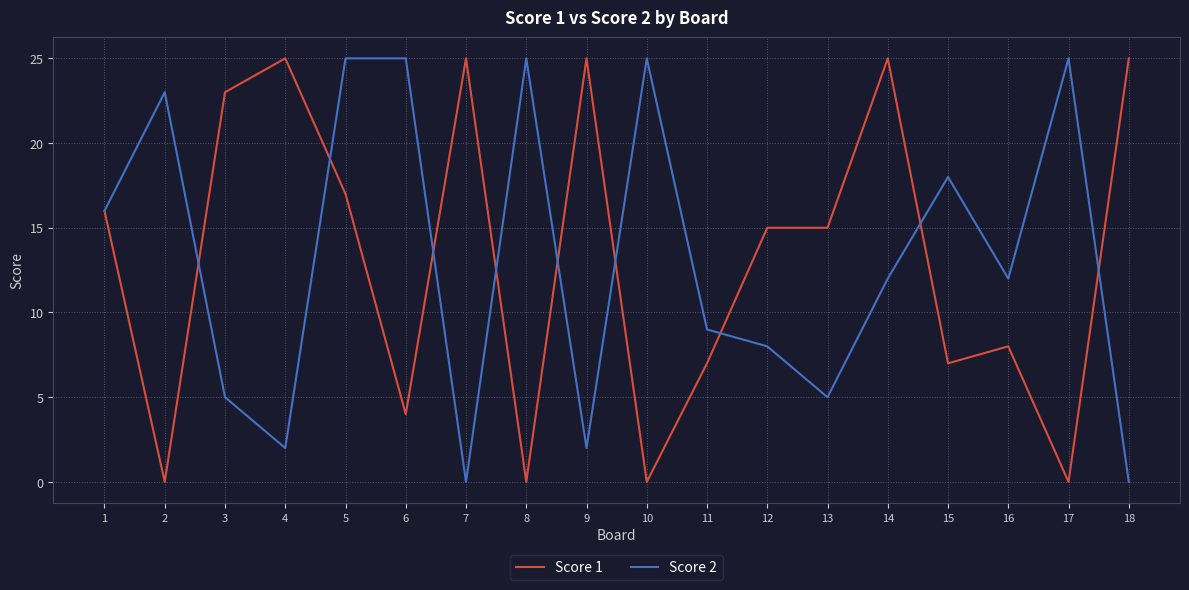

In Score 2, how many points are lower than both neighbors (excluding endpoints)?

5